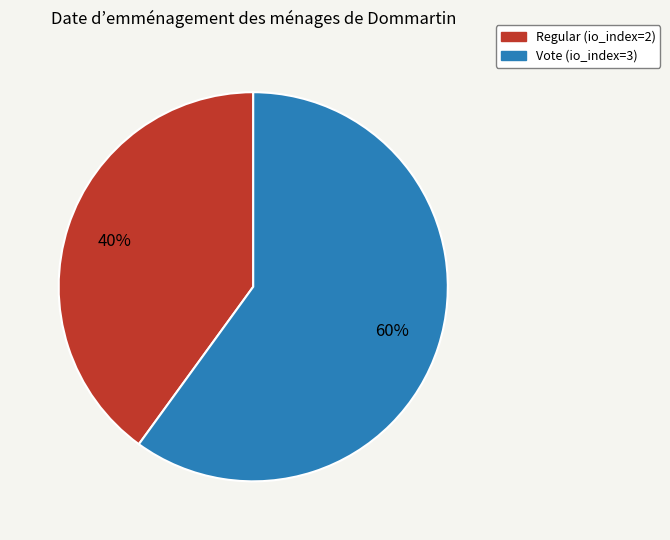

Between Vote and Regular, which is larger?

Vote